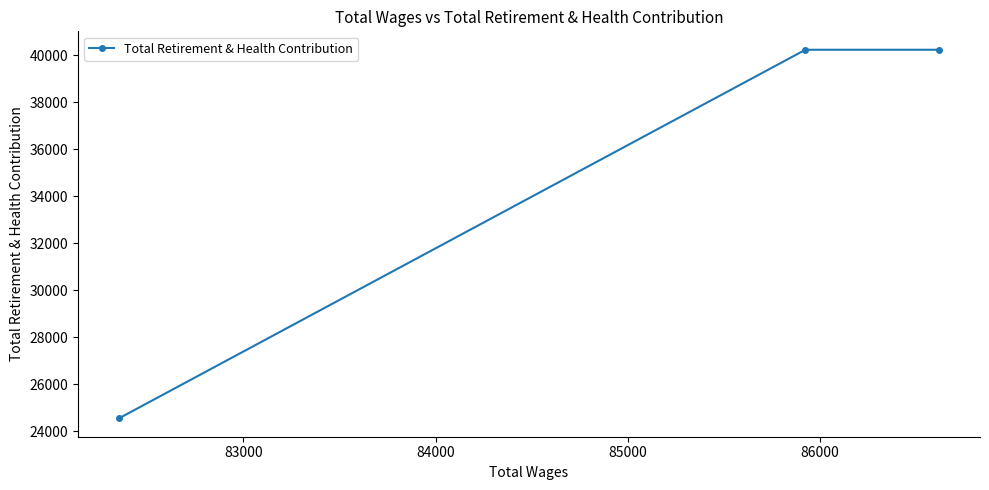

How many values are between 24545 and 40244?

3